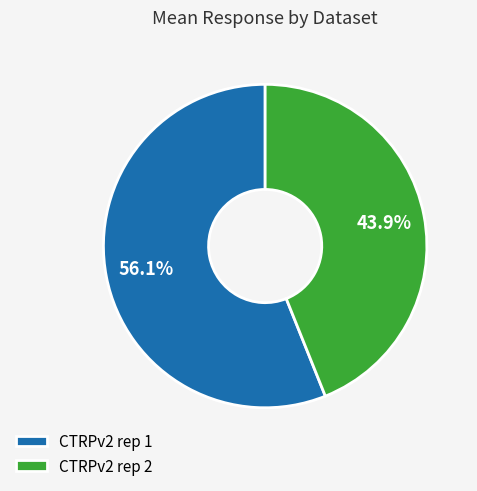

Which has a higher value, CTRPv2 rep 2 or CTRPv2 rep 1?

CTRPv2 rep 1